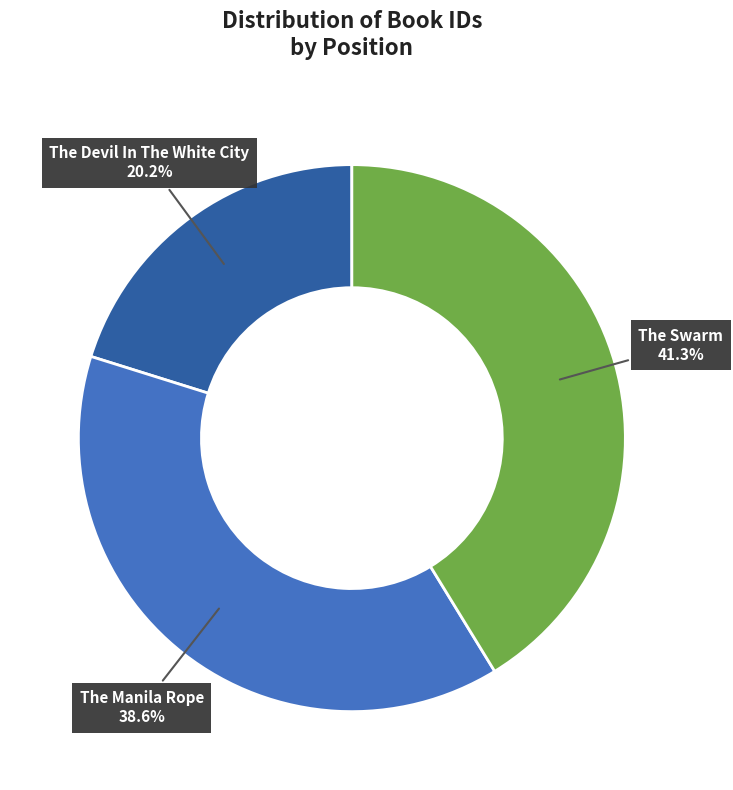

Is there a majority slice in this chart?

No